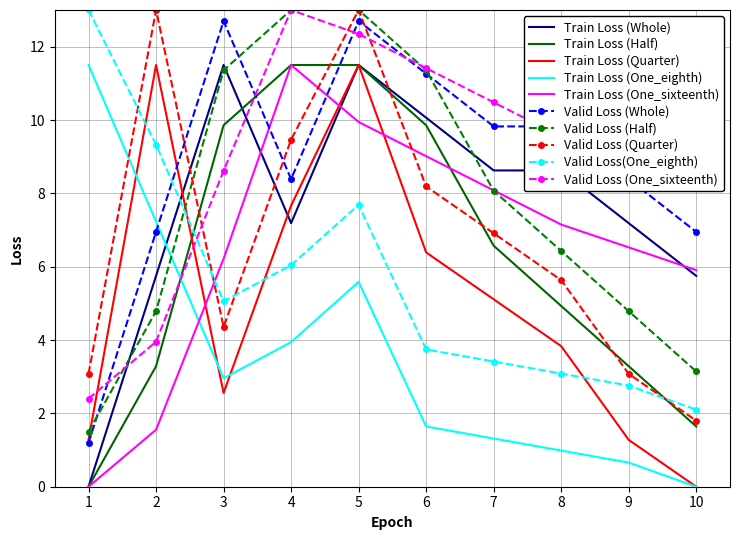

How many times do Train Loss (One_eighth) and Valid Loss (Whole) cross each other?

1